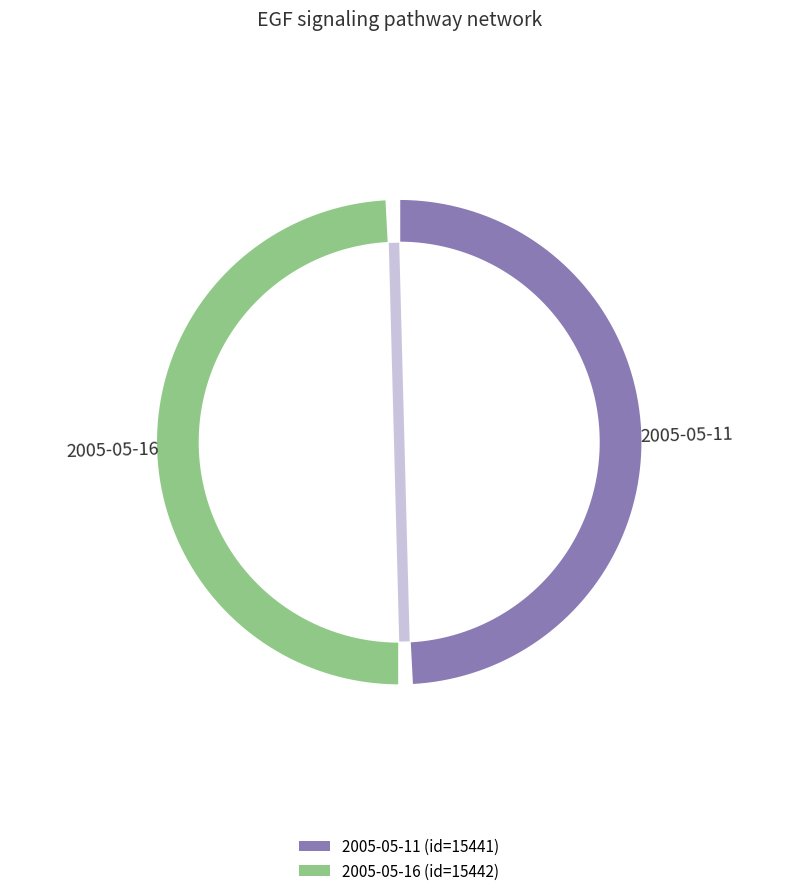

How many segments does this pie chart have?

2